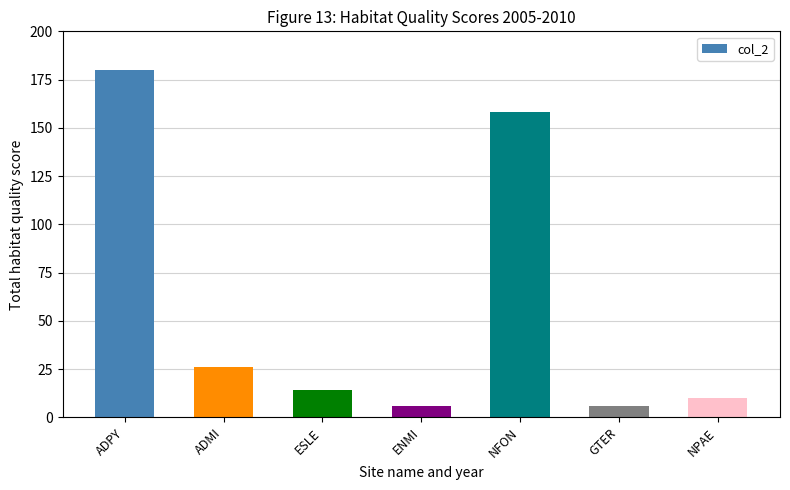

Reading left to right, list all the values displayed in this chart.

180	26	14	6	158	6	10